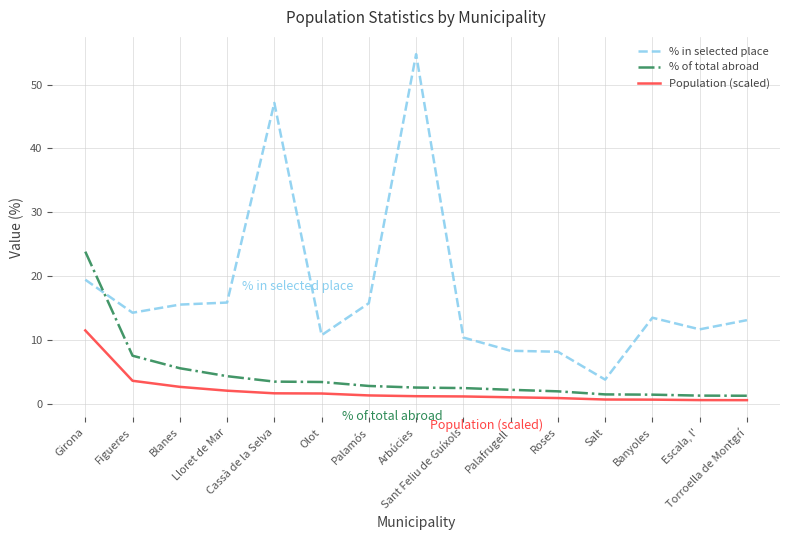

Which series has the largest total across all categories?

% in selected place